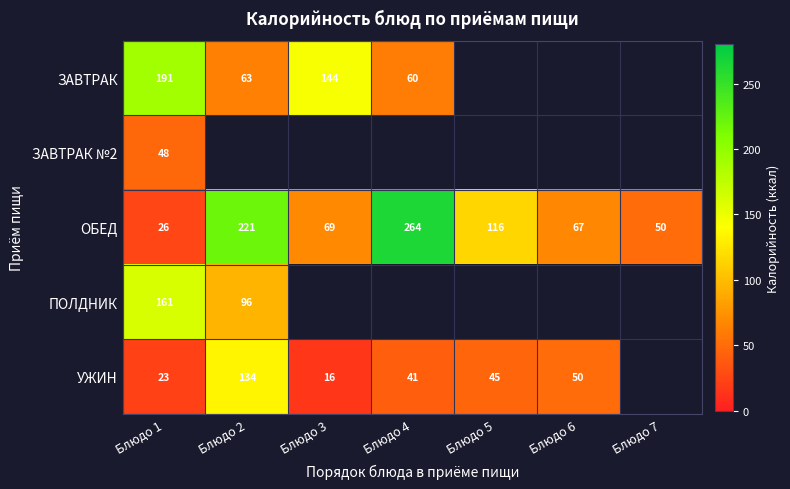

Between Блюдо 6 and Блюдо 7, which series saw the biggest shift?

ОБЕД